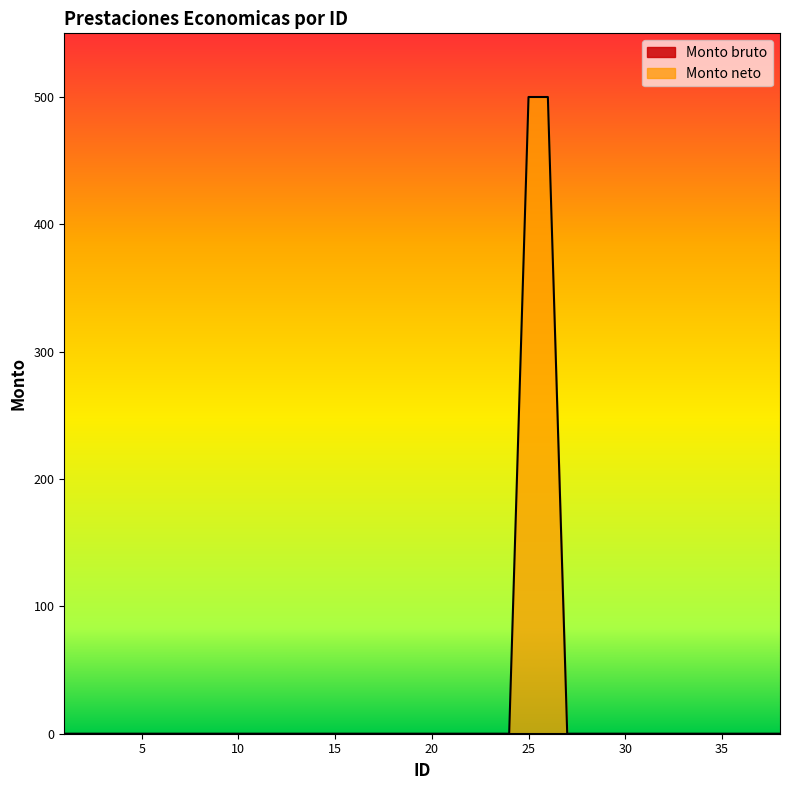

Reading left to right, what are all the values shown in this chart?

0	0	0	0	0	0	0	0	0	0	0	0	0	0	0	0	0	0	0	0	0	0	0	0	500	500	0	0	0	0	0	0	0	0	0	0	0	0